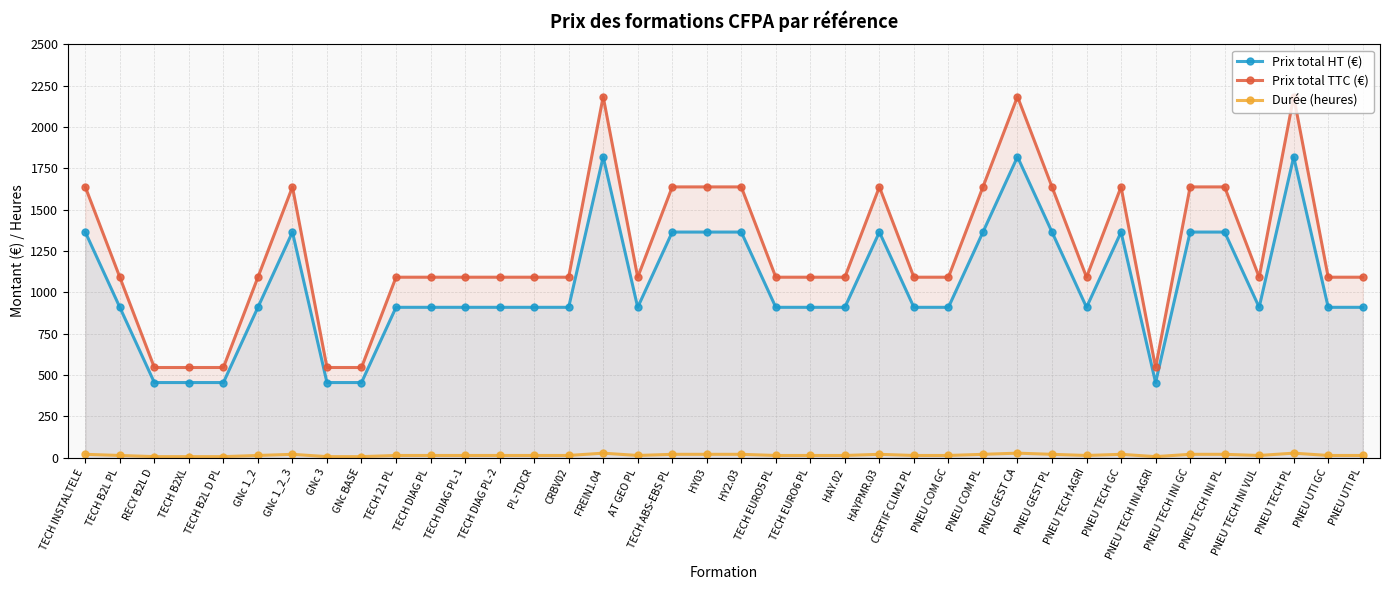

What is the value of the Durée (heures) point at the 19th from the left?

21